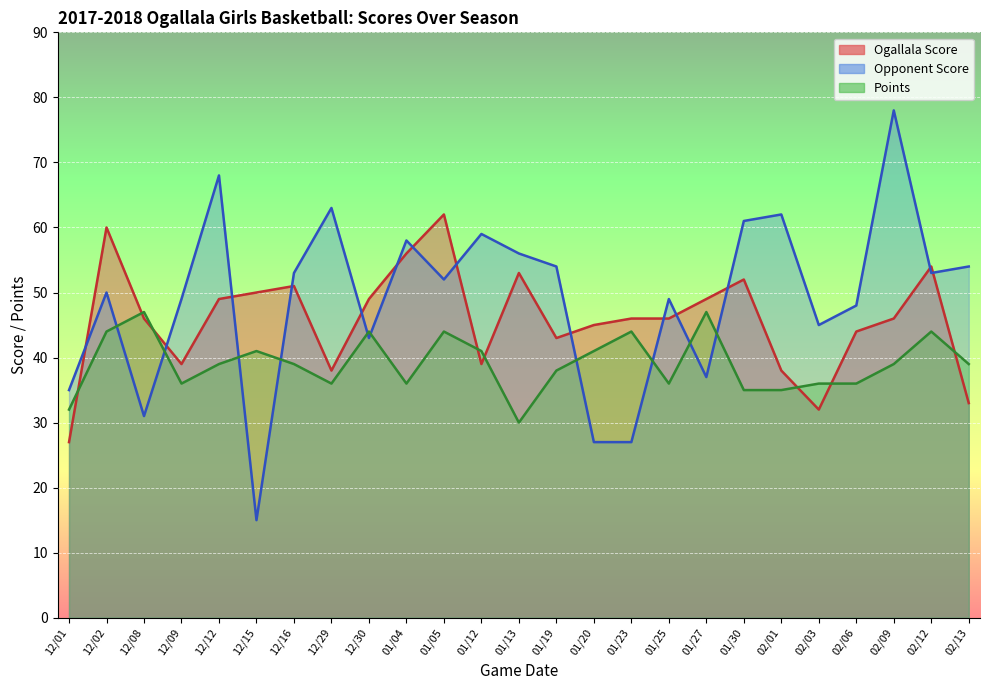

How many values in the Points series are below 39?

11